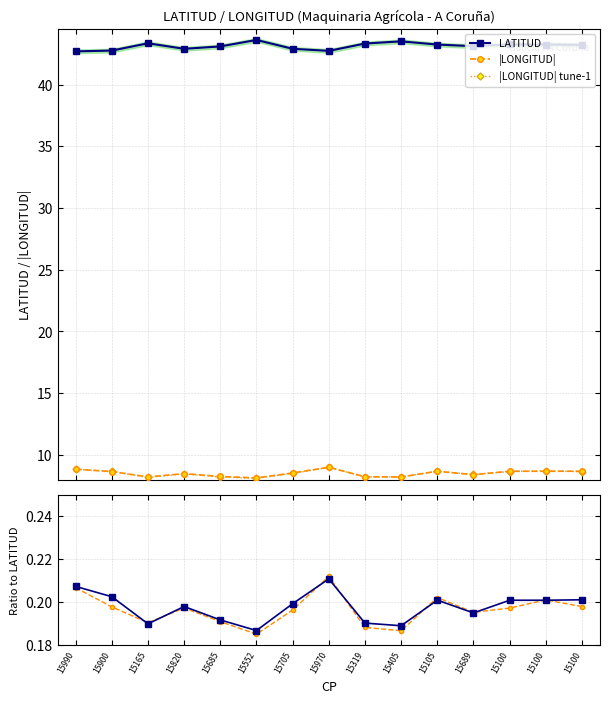

True or false: tune-1 and |LONGITUD| cross at least once.

False